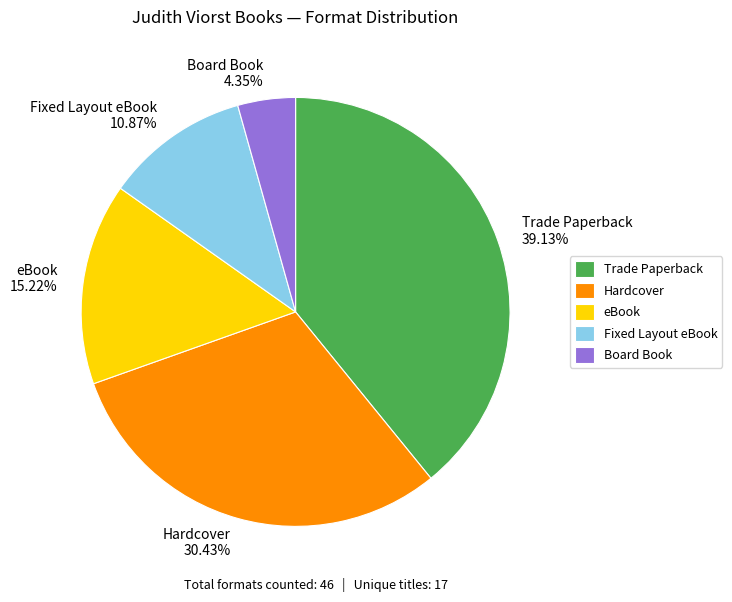

Approximately how many times larger is the value at Hardcover 30.43% compared to Board Book 4.35%?

7.0